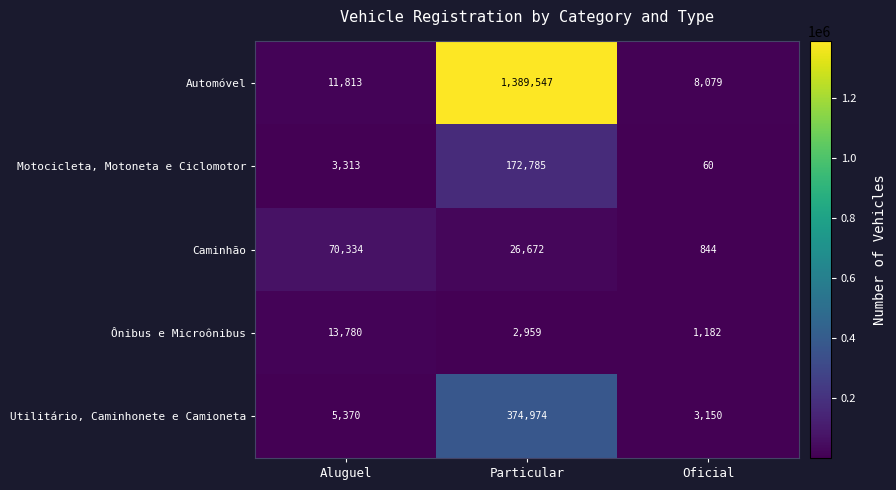

Reading left to right, transcribe all the data shown in this chart.

Automóvel: Aluguel=11813	Particular=1389547	Oficial=8079
Motocicleta, Motoneta e Ciclomotor: Aluguel=3313	Particular=172785	Oficial=60
Caminhão: Aluguel=70334	Particular=26672	Oficial=844
Ônibus e Microônibus: Aluguel=13780	Particular=2959	Oficial=1182
Utilitário, Caminhonete e Camioneta: Aluguel=5370	Particular=374974	Oficial=3150